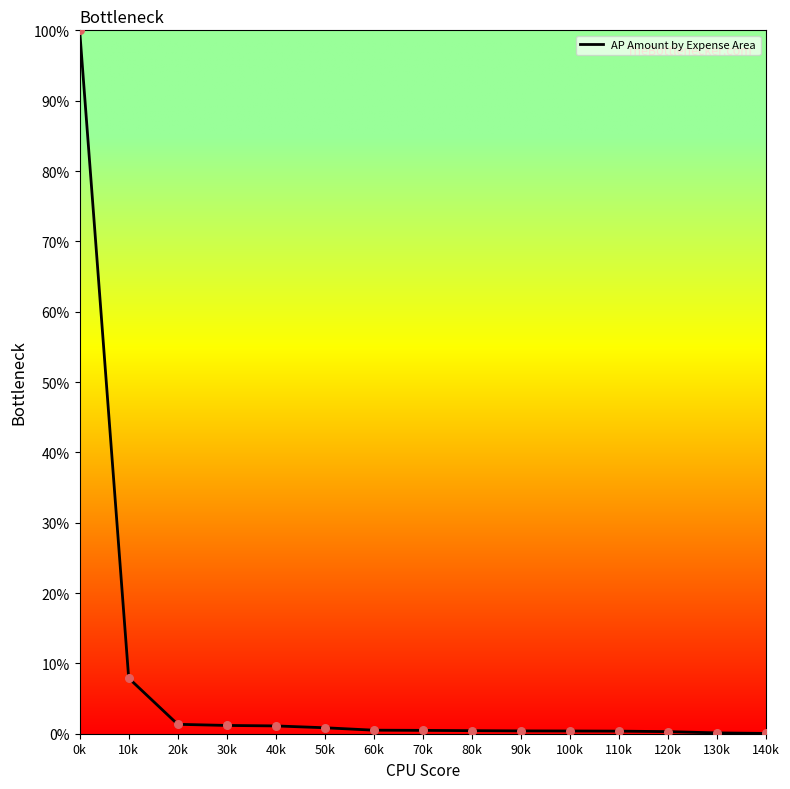

True or false: the data shows 7.9 at 10k.

True